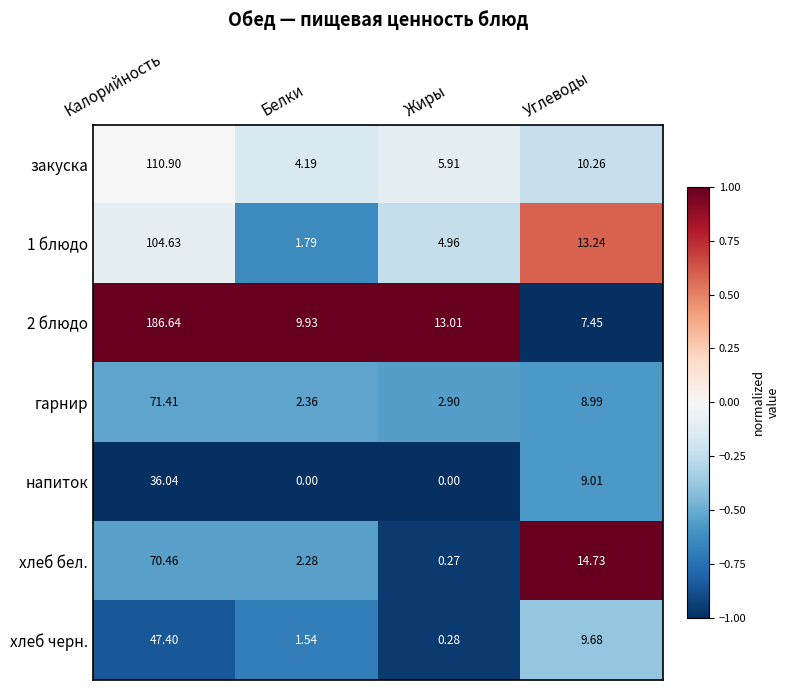

At which category is the sum across all series the highest?

Калорийность